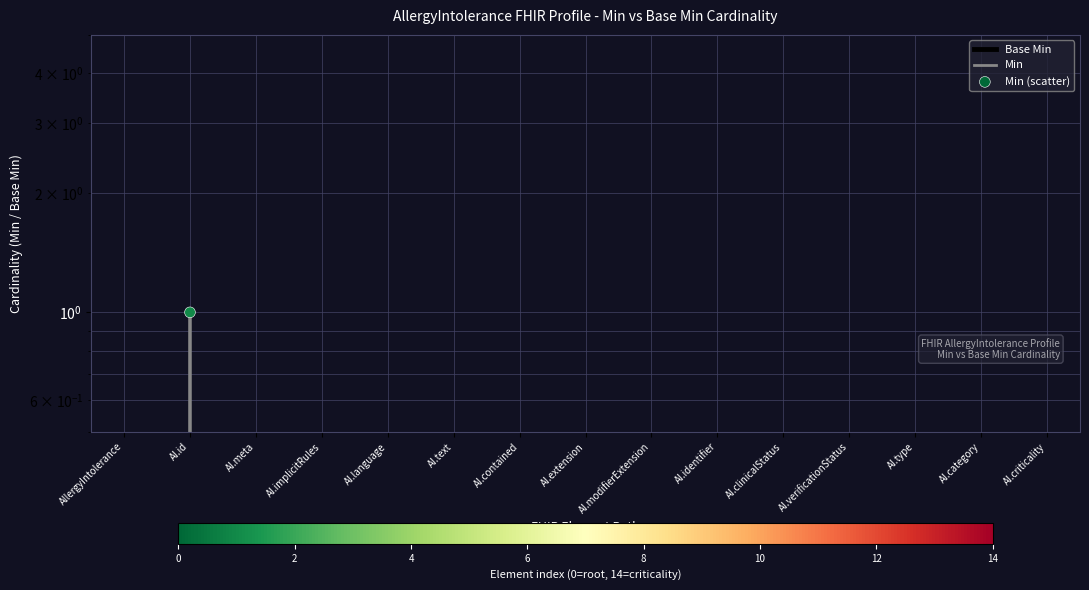

At which category is the sum across all series the highest?

AI.id